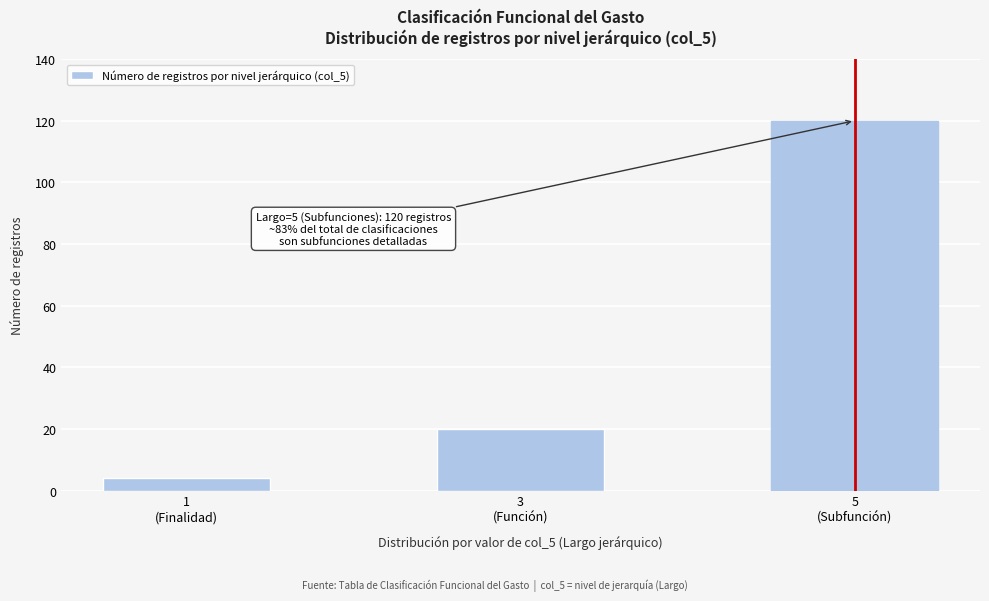

Reading right to left, what are all the values shown in this chart?

120	20	4